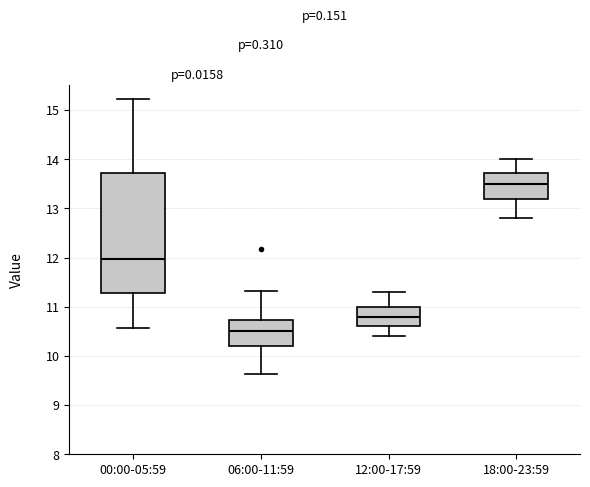

Reading left to right, read every box against the y-axis: the position of its median line, the range the box covers, and the ends of its whiskers. The values are not printed on the chart, so give them approximately, as read against the axis.

00:00-05:59: median 12.0, box 11.3 to 13.7, whiskers 10.6 to 15.2
06:00-11:59: median 10.5, box 10.2 to 10.7, whiskers 9.6 to 11.3
12:00-17:59: median 10.8, box 10.6 to 11.0, whiskers 10.4 to 11.3
18:00-23:59: median 13.5, box 13.2 to 13.7, whiskers 12.8 to 14.0